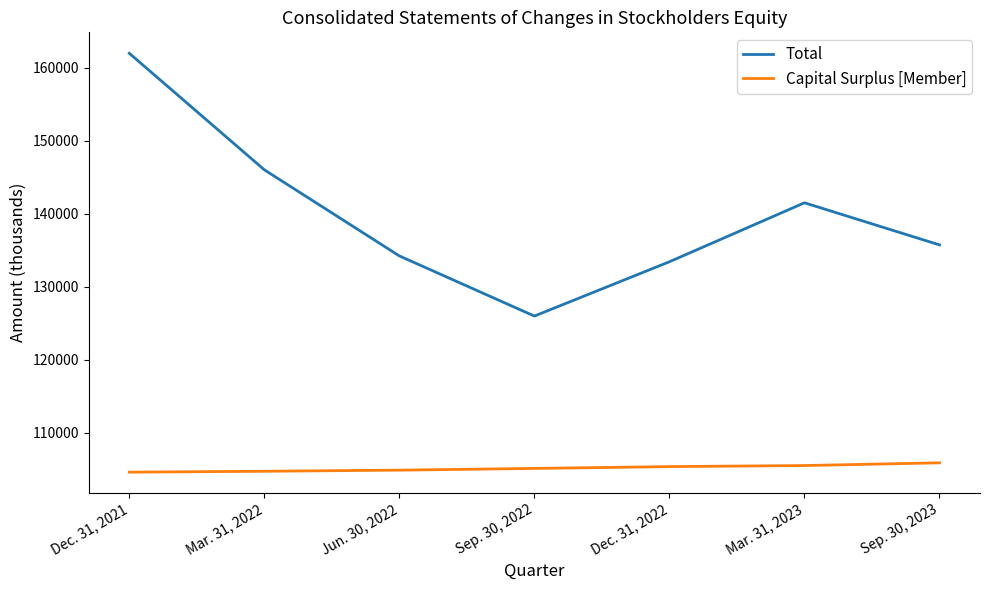

Which series has the largest total across all categories?

Total